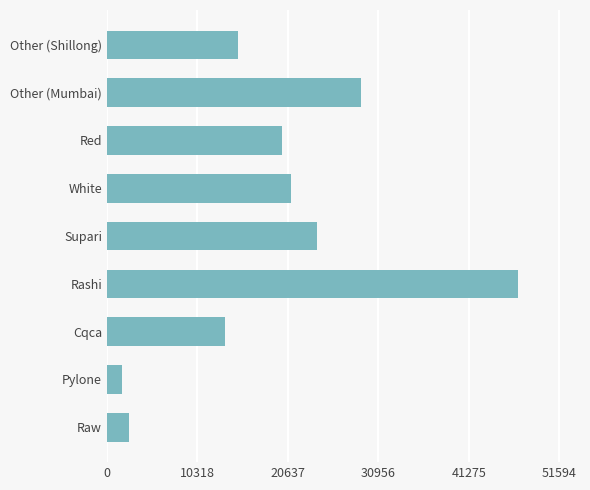

What is the minimum value shown in the chart?

1700